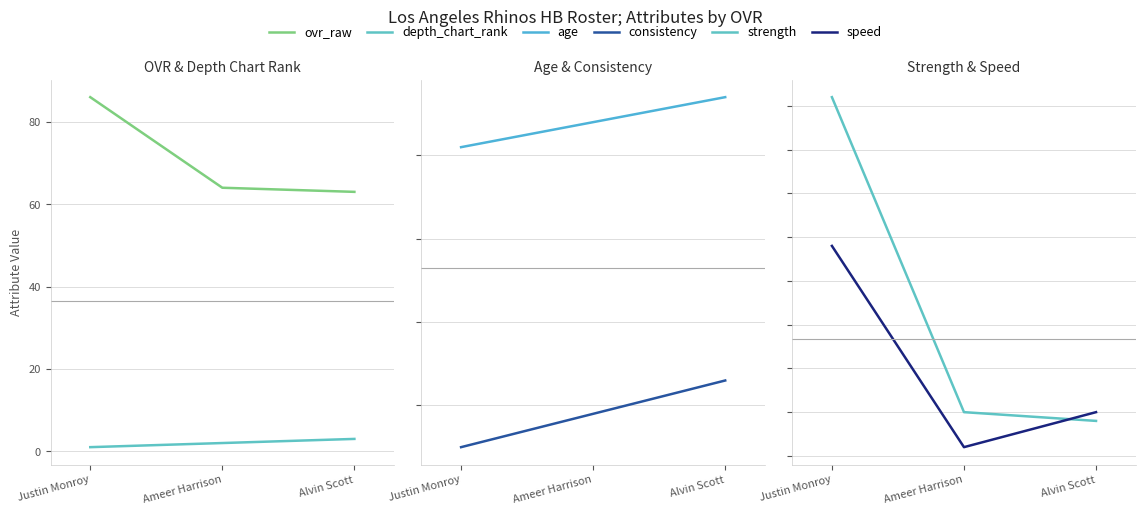

The value of depth_chart_rank at Justin Monroy is 1. True or false?

True